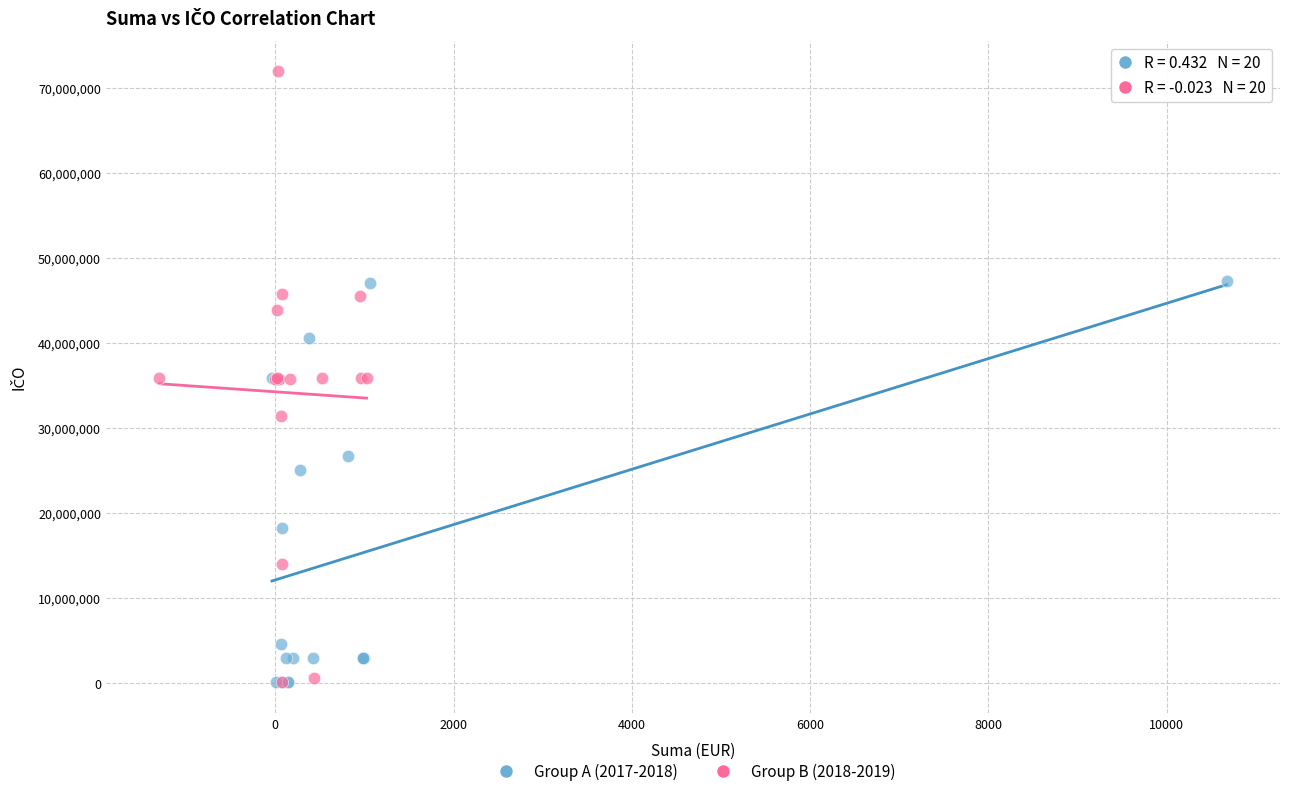

Which series has the largest Y range (max minus min)?

Group B (2018-2019)